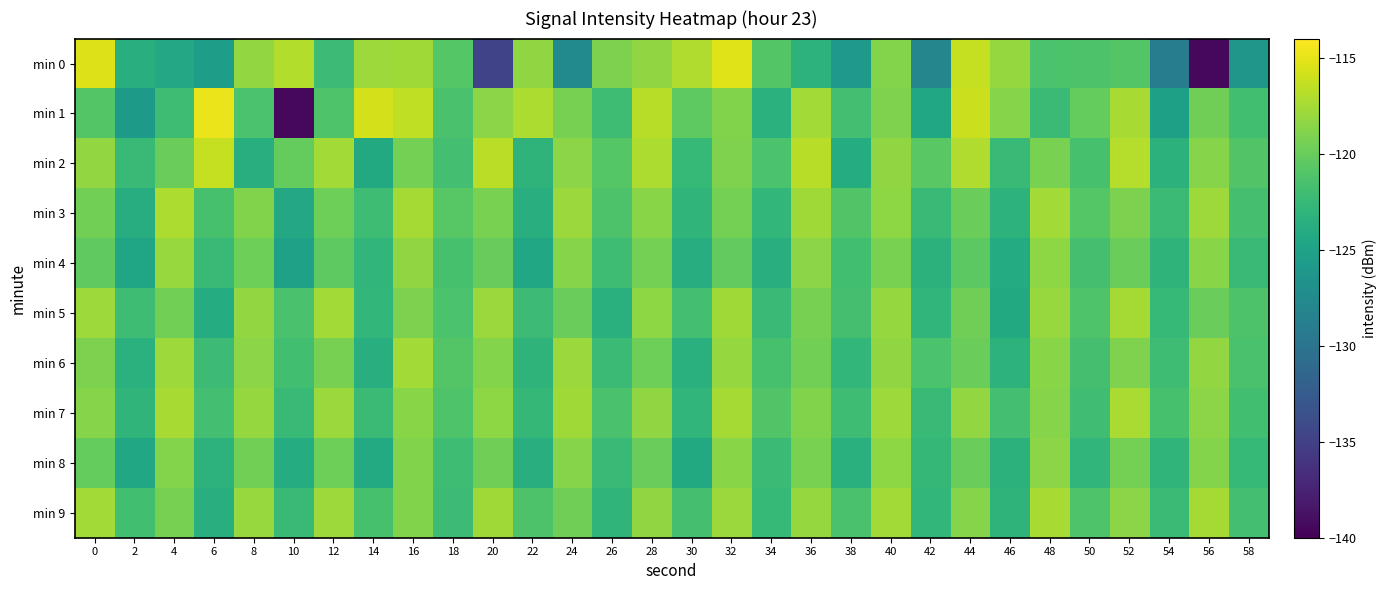

List the series in order of their peak value, lowest first.

min 8, min 4, min 6, min 5, min 9, min 7, min 3, min 2, min 0, min 1